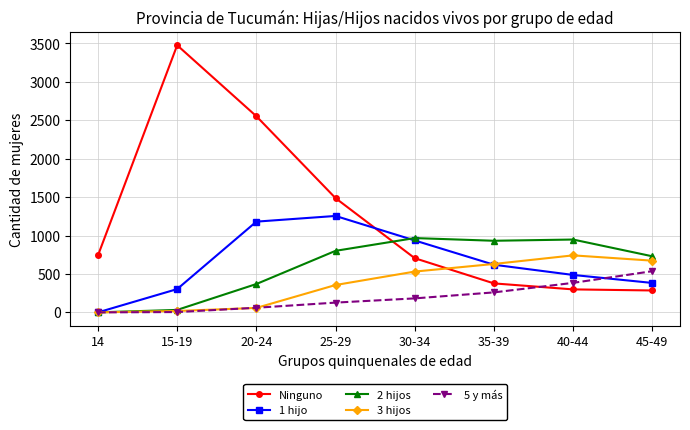

At which category is the sum across all series the highest?

20-24